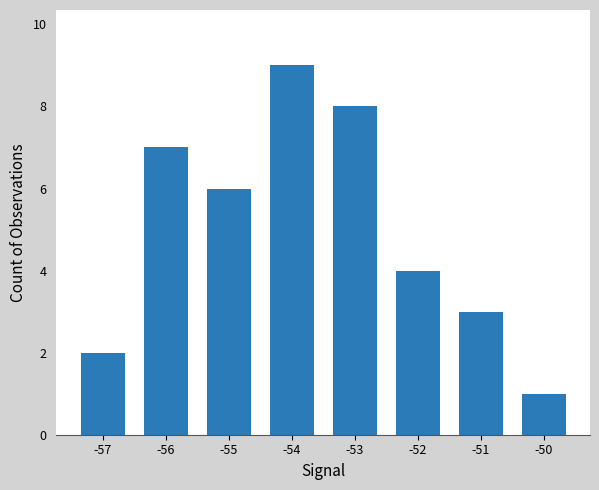

Between -50 and -55, which is larger?

-55